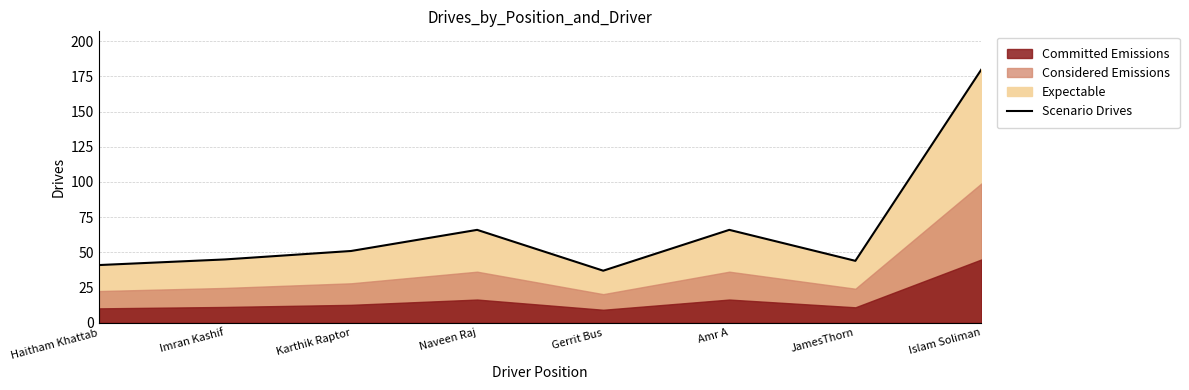

The value at Islam Soliman is 48. True or false?

False